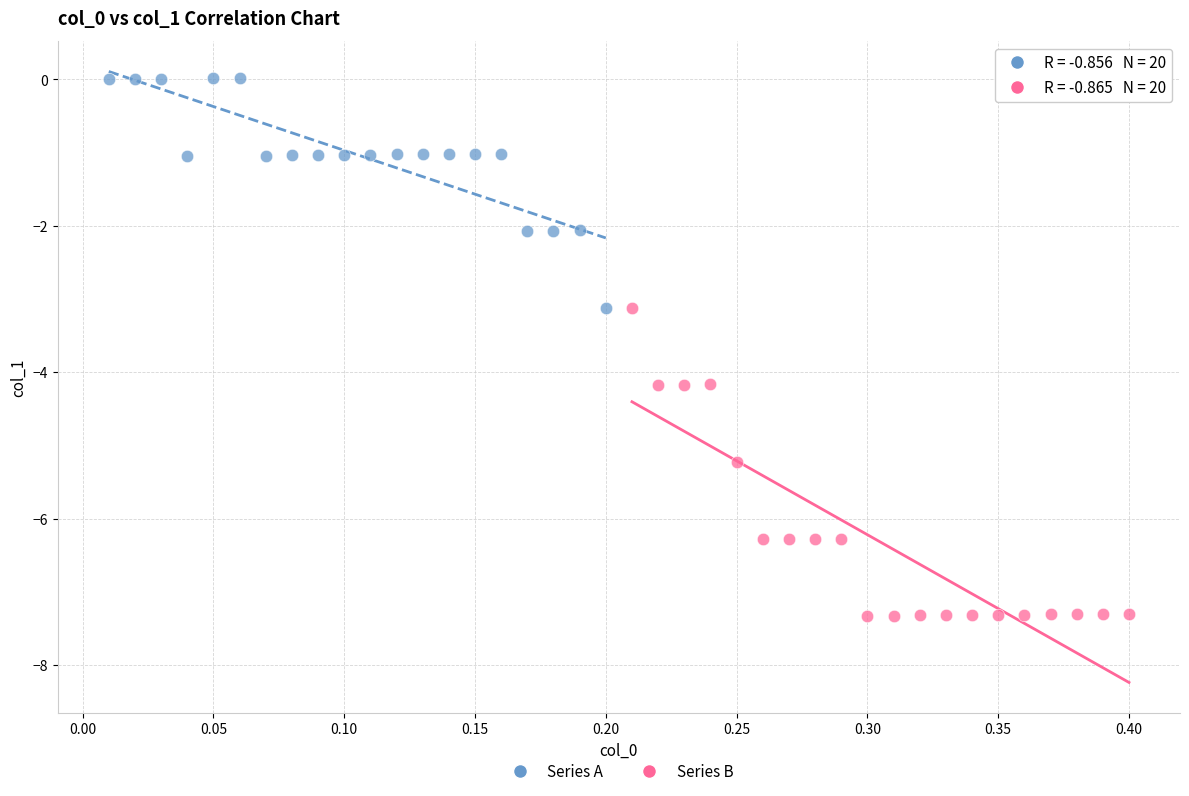

Which series contains the highest Y value?

Series A